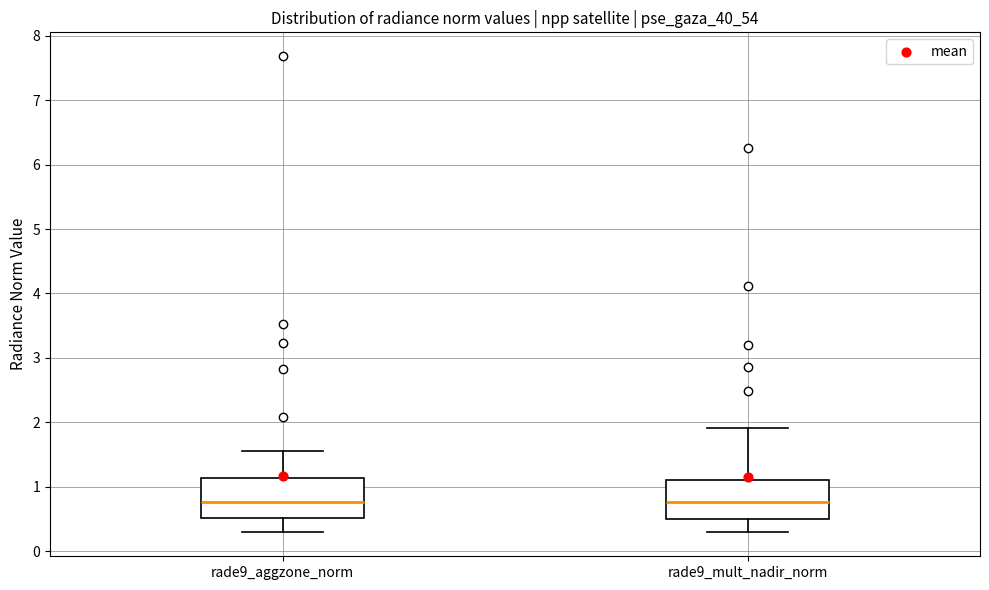

Reading left to right, read every box against the y-axis: the position of its median line, the range the box covers, and the ends of its whiskers. The values are not printed on the chart, so give them approximately, as read against the axis.

rade9_aggzone_norm: median 0.8, box 0.5 to 1.1, whiskers 0.3 to 1.6
rade9_mult_nadir_norm: median 0.8, box 0.5 to 1.1, whiskers 0.3 to 1.9